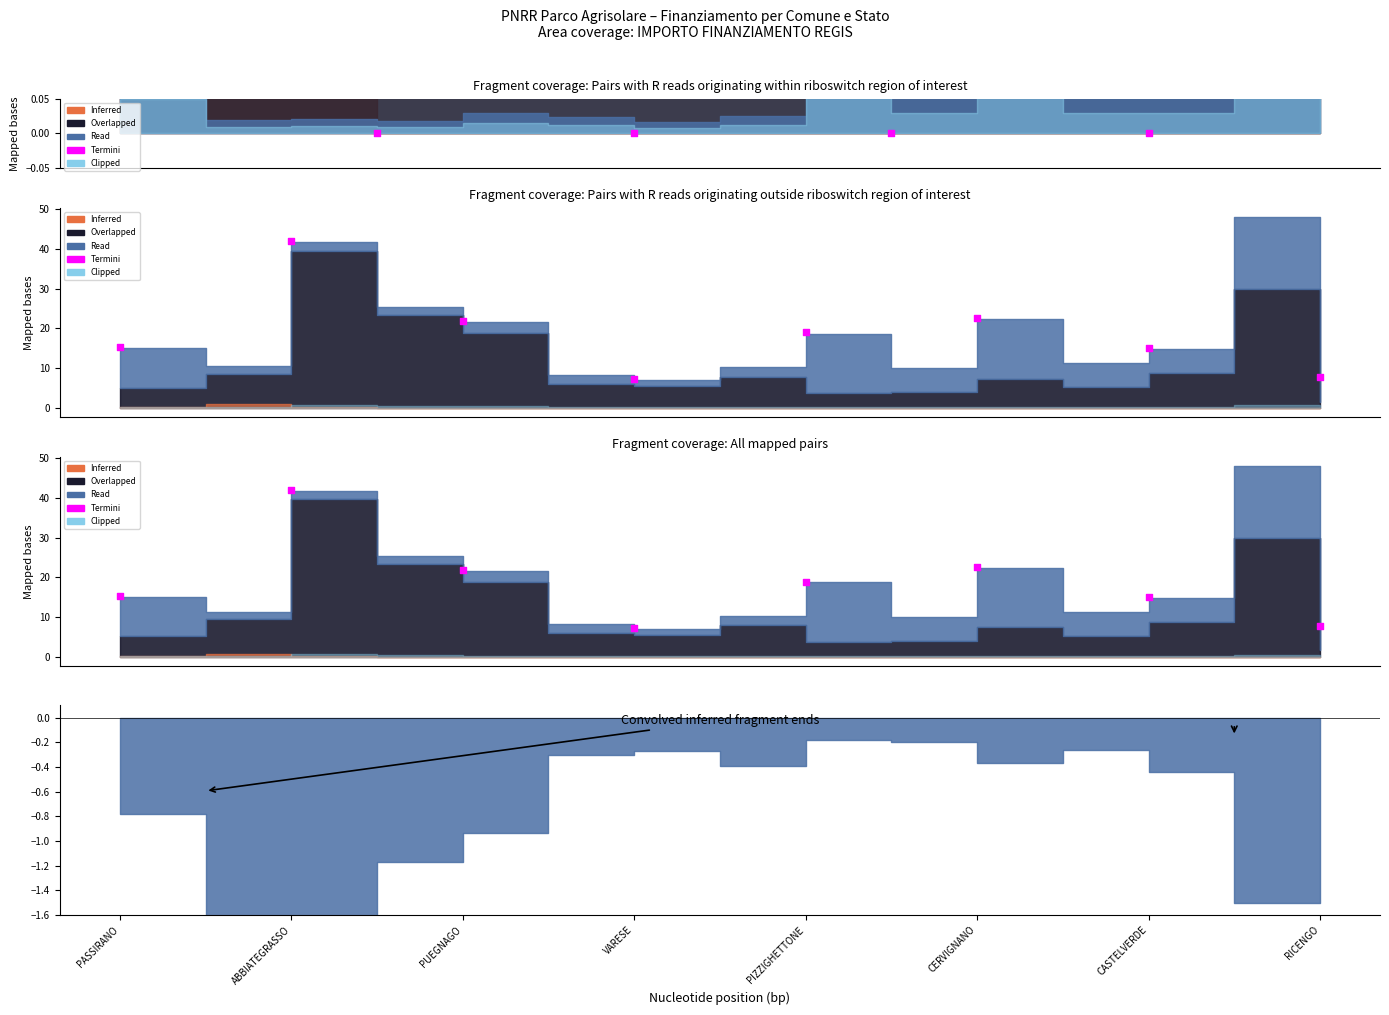

Which has a higher value, RICENGO or ABBIATEGRASSO?

ABBIATEGRASSO